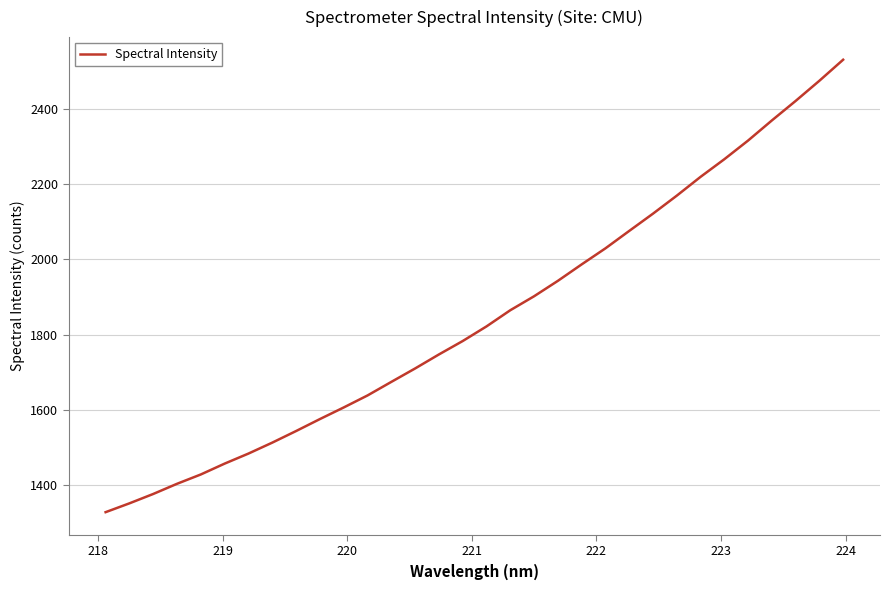

What is the maximum value shown in the chart?

2529.7